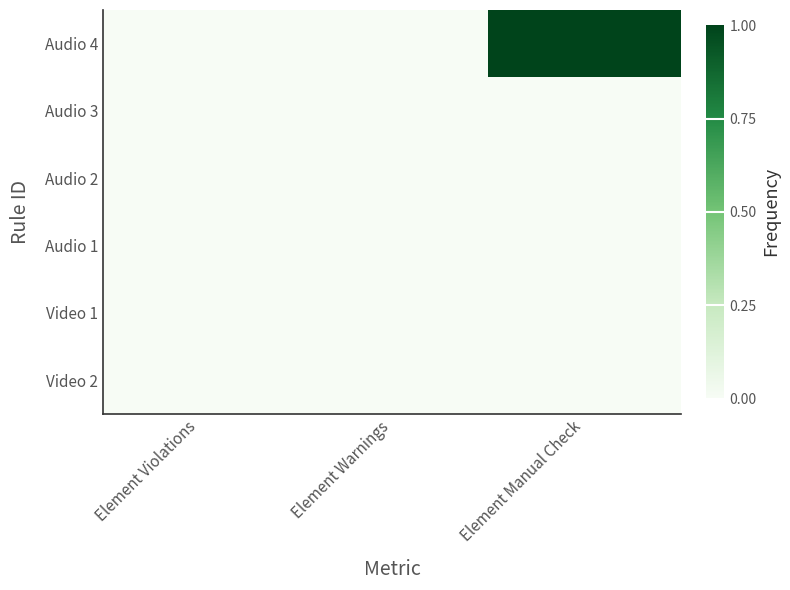

Which category has the lowest value across all series?

Element Violations